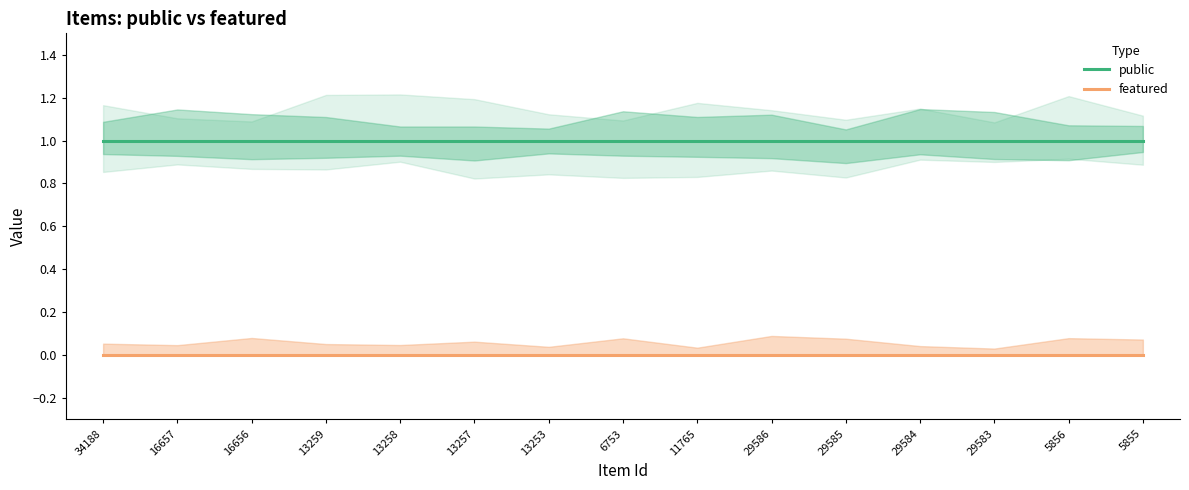

How many data points does each series have?

15